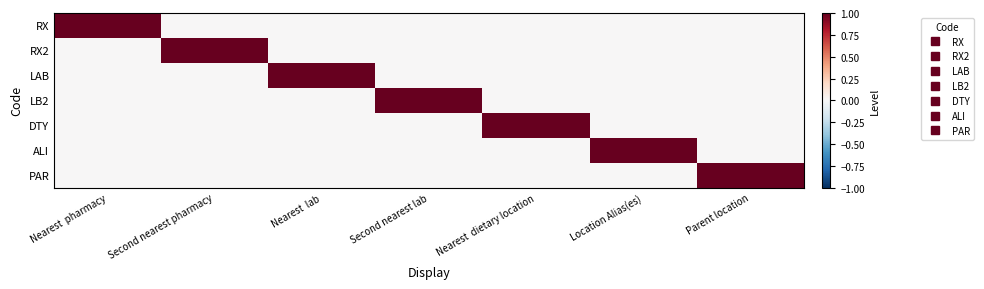

Reading left to right, transcribe all the data shown in this chart.

RX: Nearest  pharmacy=1	Second nearest pharmacy=0	Nearest  lab=0	Second nearest lab=0	Nearest  dietary location=0	Location Alias(es)=0	Parent location=0
RX2: Nearest  pharmacy=0	Second nearest pharmacy=1	Nearest  lab=0	Second nearest lab=0	Nearest  dietary location=0	Location Alias(es)=0	Parent location=0
LAB: Nearest  pharmacy=0	Second nearest pharmacy=0	Nearest  lab=1	Second nearest lab=0	Nearest  dietary location=0	Location Alias(es)=0	Parent location=0
LB2: Nearest  pharmacy=0	Second nearest pharmacy=0	Nearest  lab=0	Second nearest lab=1	Nearest  dietary location=0	Location Alias(es)=0	Parent location=0
DTY: Nearest  pharmacy=0	Second nearest pharmacy=0	Nearest  lab=0	Second nearest lab=0	Nearest  dietary location=1	Location Alias(es)=0	Parent location=0
ALI: Nearest  pharmacy=0	Second nearest pharmacy=0	Nearest  lab=0	Second nearest lab=0	Nearest  dietary location=0	Location Alias(es)=1	Parent location=0
PAR: Nearest  pharmacy=0	Second nearest pharmacy=0	Nearest  lab=0	Second nearest lab=0	Nearest  dietary location=0	Location Alias(es)=0	Parent location=1